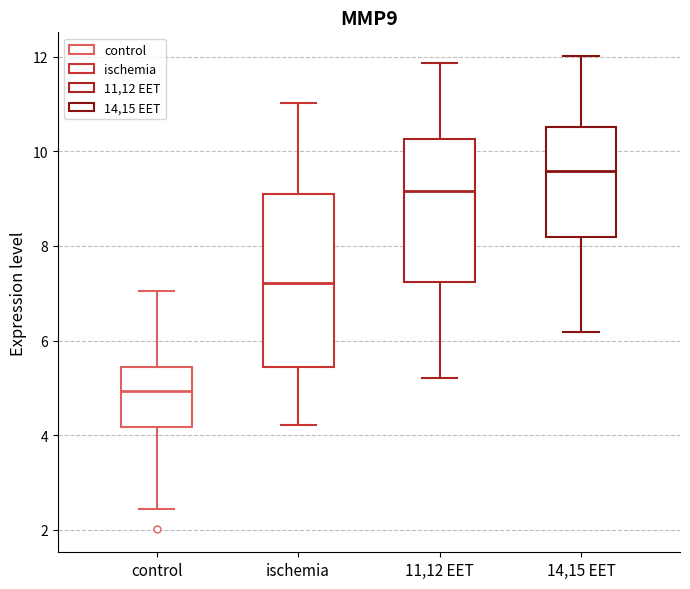

Reading left to right, transcribe this box plot: for each box, give where its median line is, the range the box spans, and where its two whiskers end, as read against the y-axis. The values are not printed on the chart, so give them approximately, as read against the axis.

control: median 5.0, box 4.2 to 5.4, whiskers 2.4 to 7.0
ischemia: median 7.2, box 5.4 to 9.2, whiskers 4.2 to 11.0
11,12 EET: median 9.2, box 7.2 to 10.2, whiskers 5.2 to 11.8
14,15 EET: median 9.6, box 8.2 to 10.6, whiskers 6.2 to 12.0